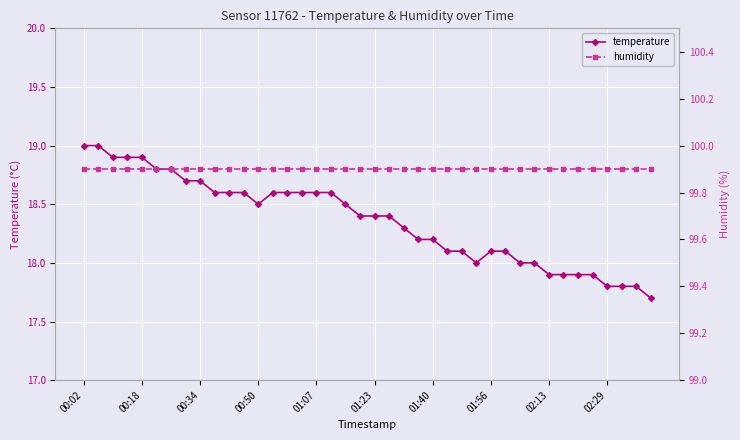

What is the total value across all series at 00:50?

118.4